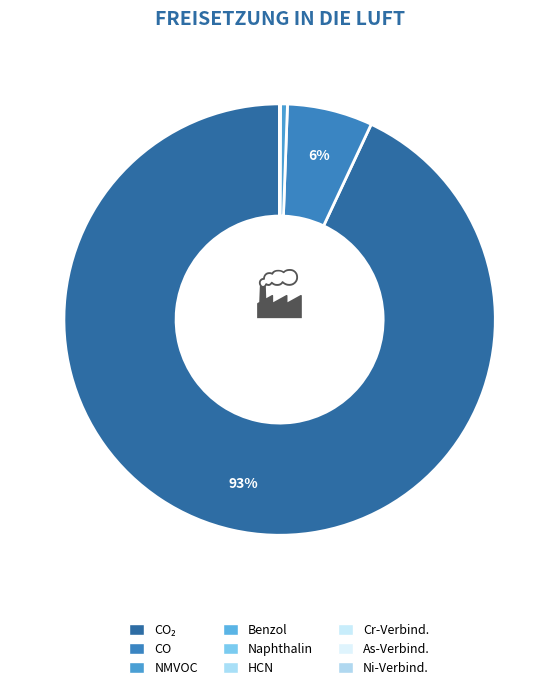

Which slice represents more than half of the pie?

Kohlendioxid (CO2)